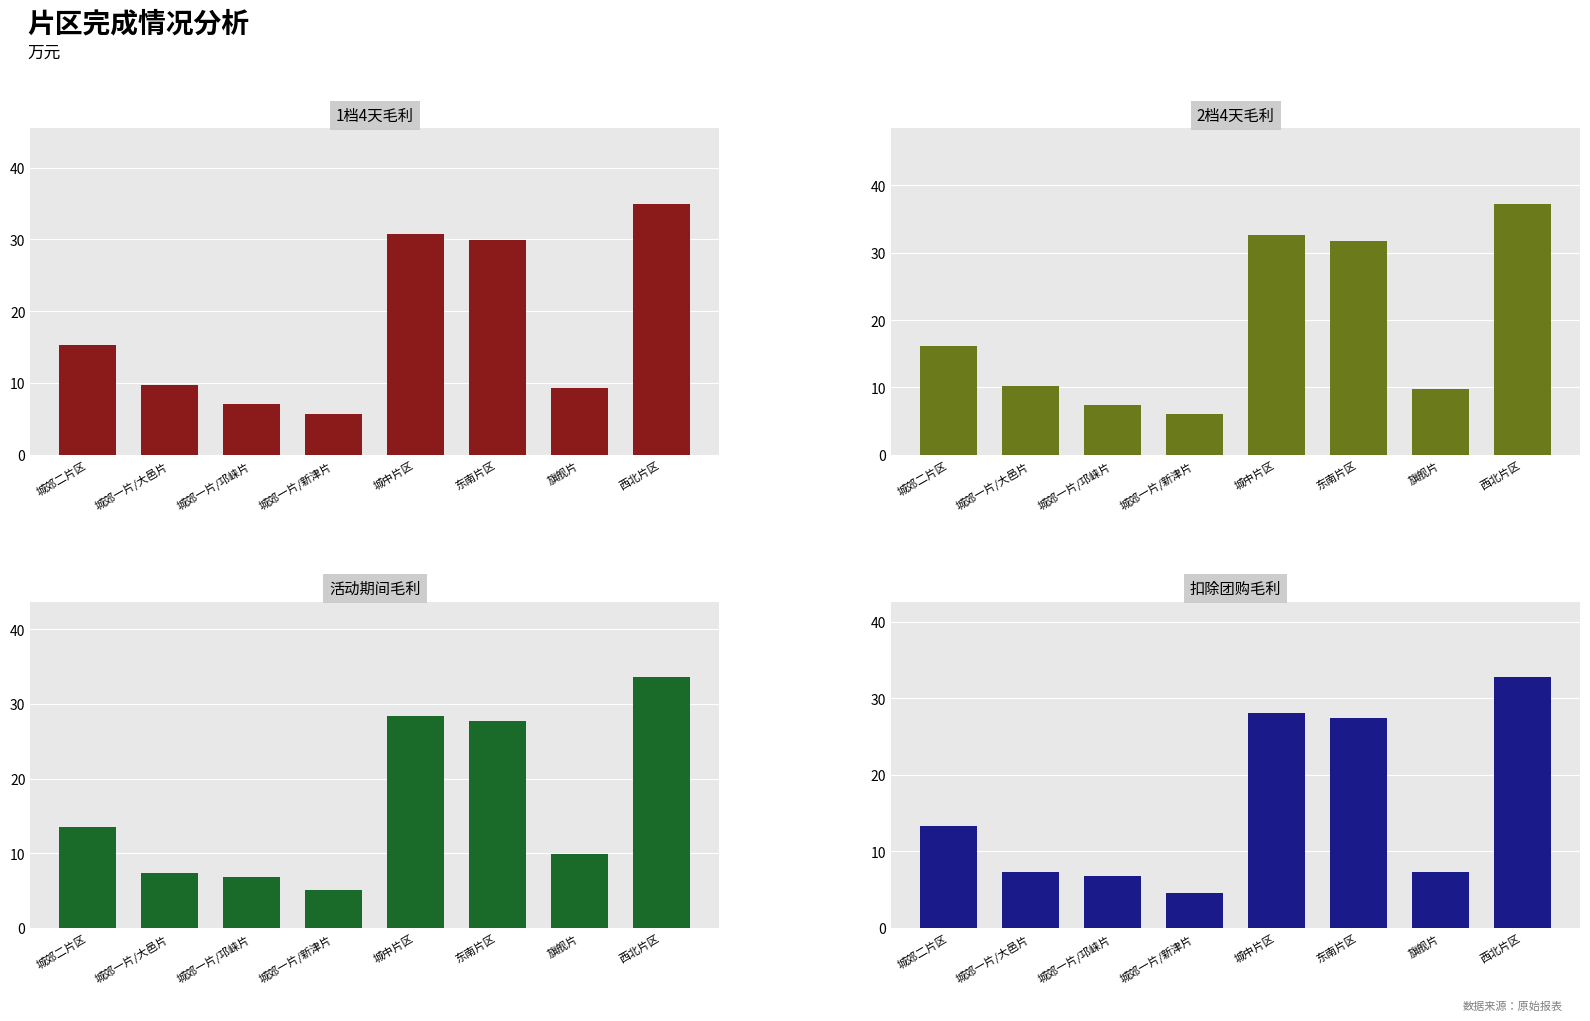

What is the label of the 6th bar from the right?

城郊一片/邛崃片